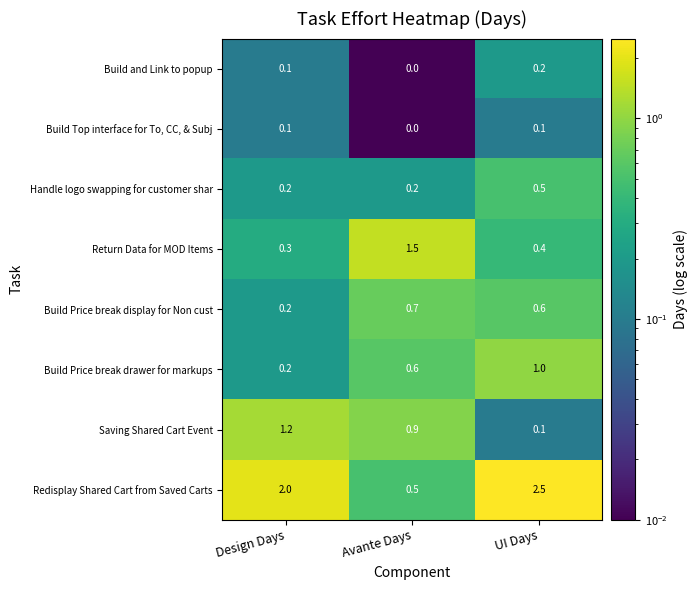

Reading left to right, transcribe all the data shown in this chart.

Build and Link to popup: 0.1	0.0	0.2
Build Top interface for To, CC, & Subj: 0.1	0.0	0.1
Handle logo swapping for customer shar: 0.2	0.2	0.5
Return Data for MOD Items: 0.3	1.5	0.4
Build Price break display for Non cust: 0.2	0.7	0.6
Build Price break drawer for markups: 0.2	0.6	1.0
Saving Shared Cart Event: 1.2	0.9	0.1
Redisplay Shared Cart from Saved Carts: 2.0	0.5	2.5